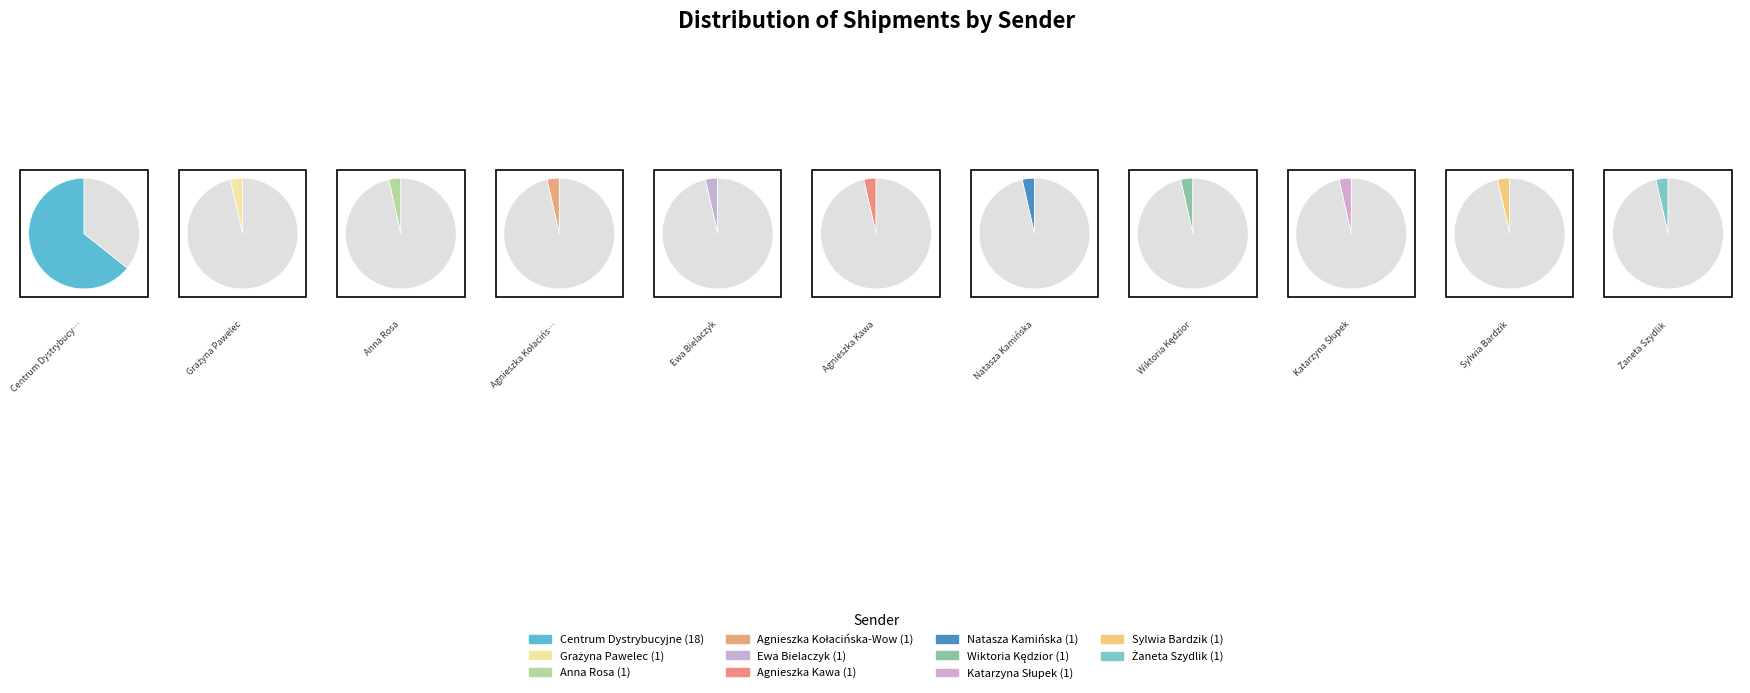

What percentage is the Anna Rosa slice, to the nearest percent?

4%